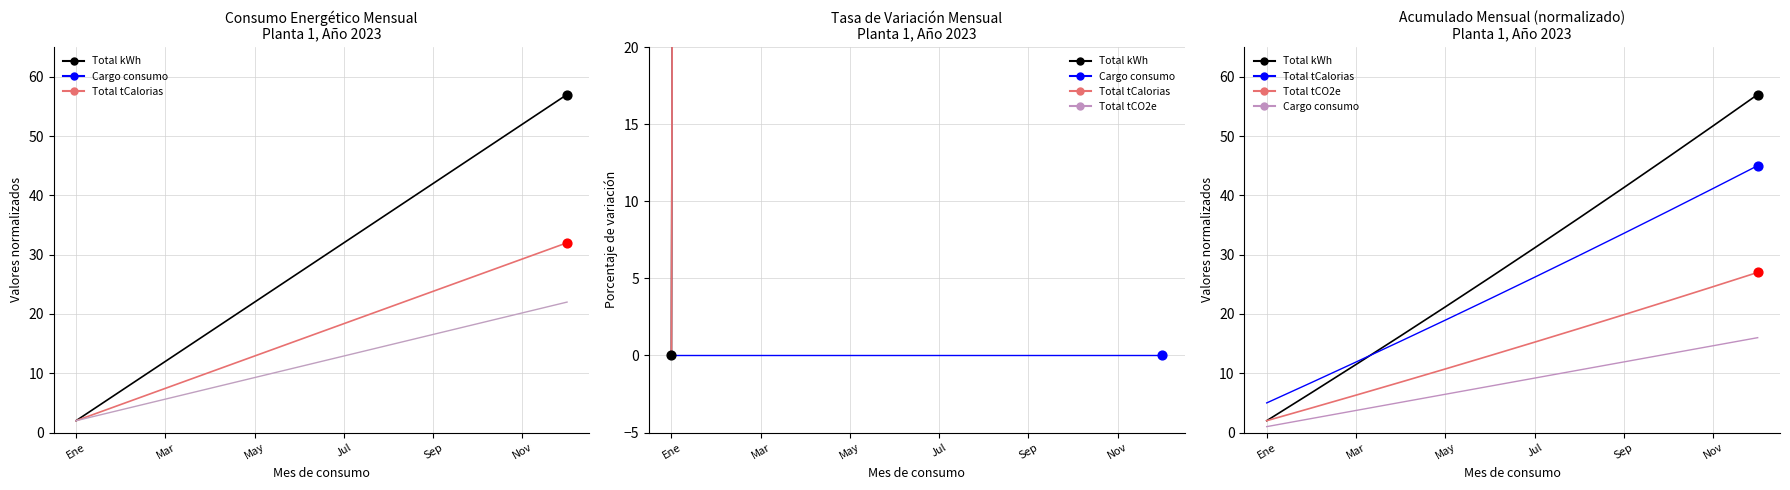

Is the value of Total tCalorias at May greater than the value of Cargo consumo at Mar?

Yes